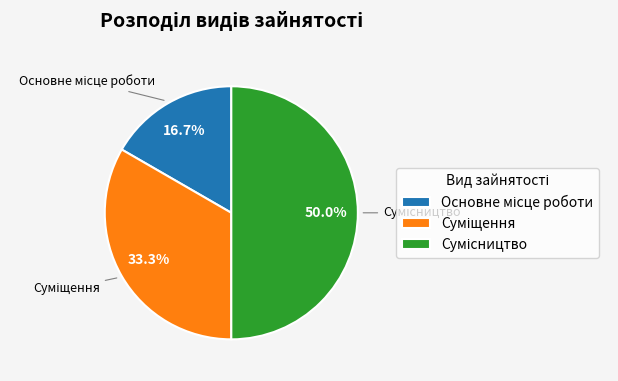

To the nearest percent, what is the average slice percentage?

33%